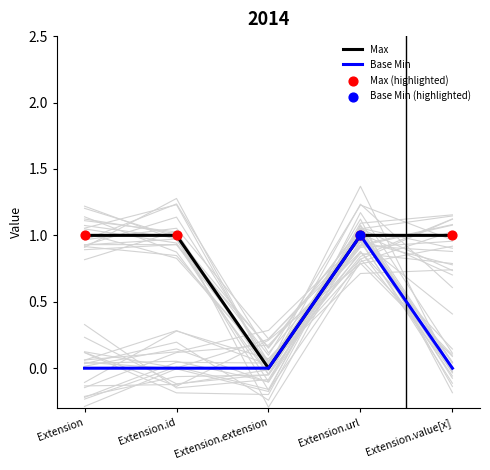

Which series reaches the minimum Y coordinate?

Max